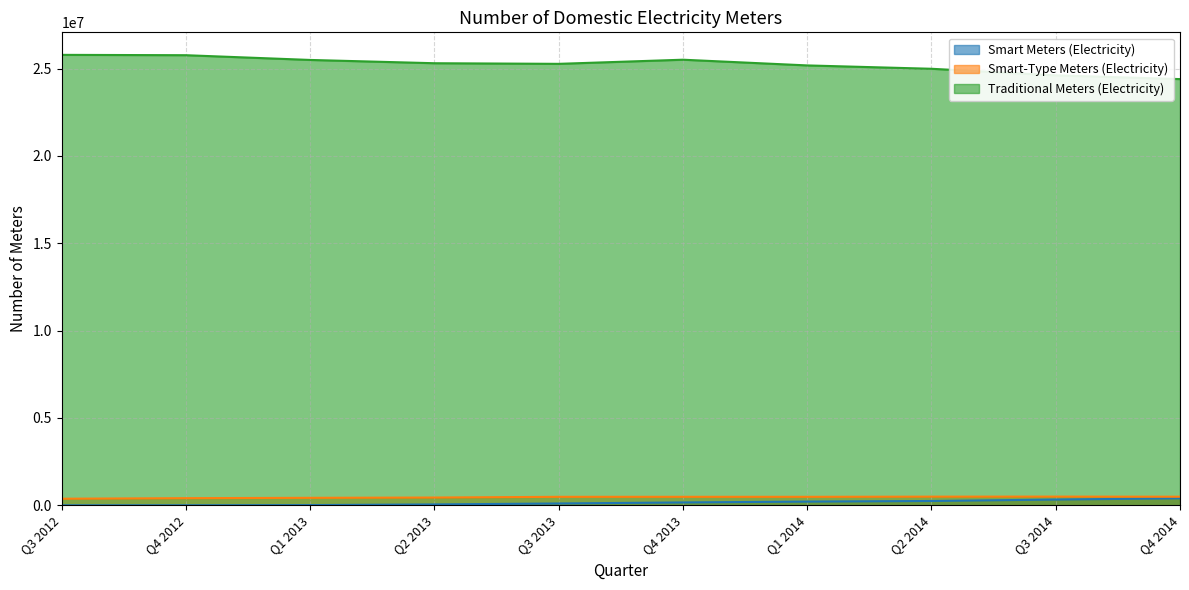

What is the value of the Traditional Meters (Electricity) point at the 9th from the left?

24612631